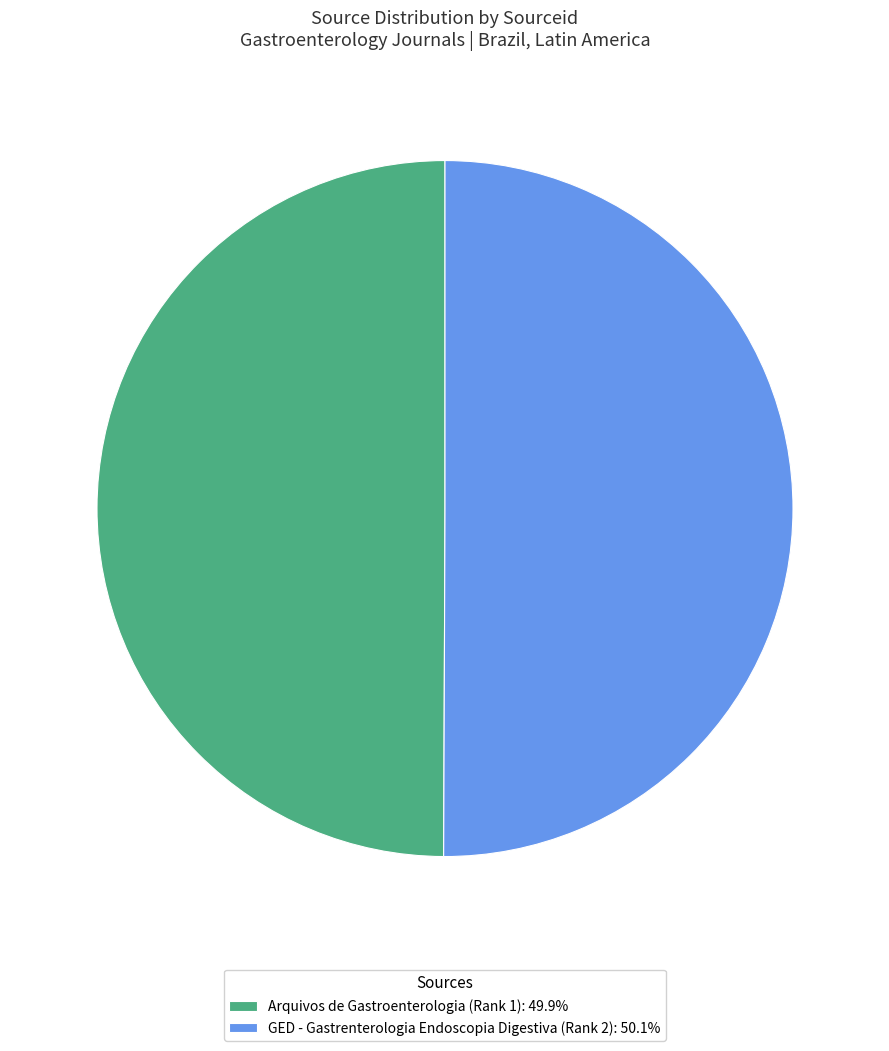

Do Arquivos de Gastroenterologia (Rank 1) and GED - Gastrenterologia Endoscopia Digestiva (Rank 2) together represent more than half of the pie?

Yes